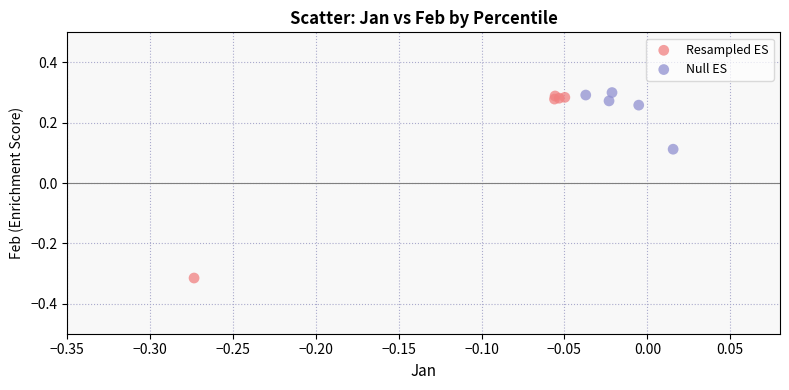

Which series has the widest spread of Y values?

Resampled ES